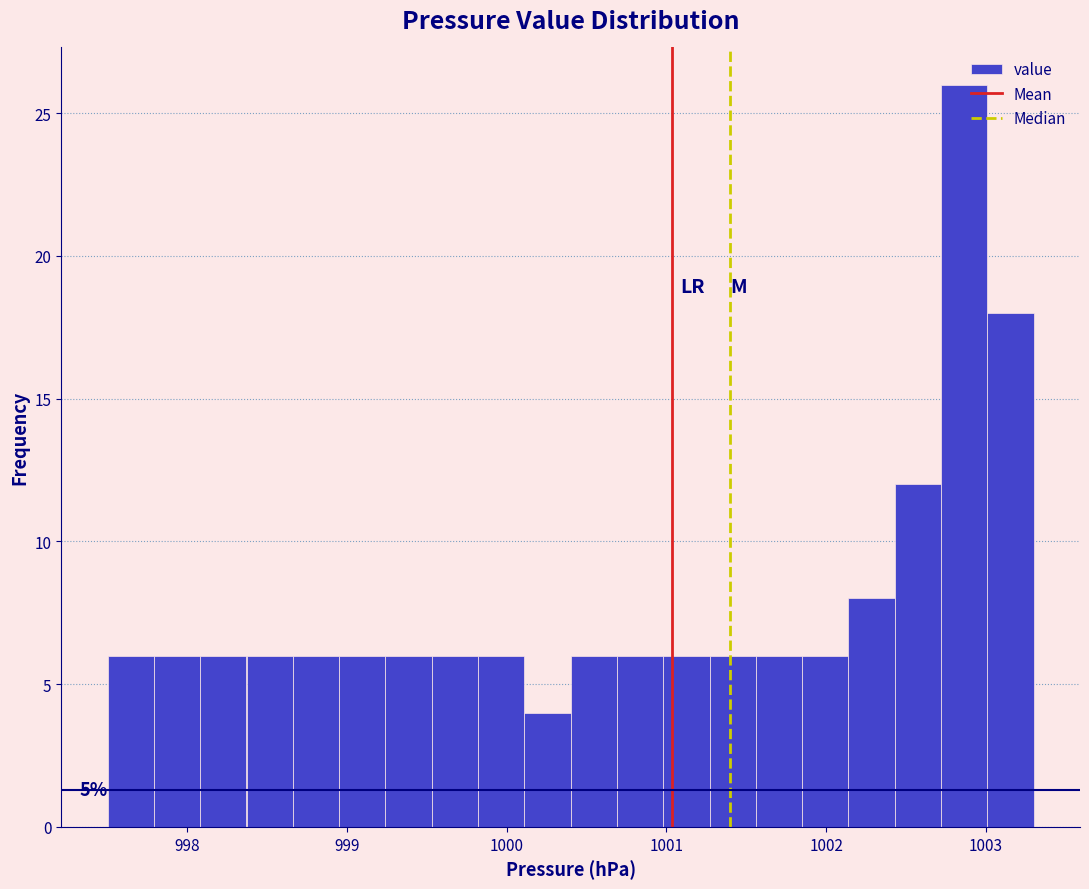

Around what value on the x-axis is the tallest bar? Give the approximate position of its centre, as read against the axis.

1002.9